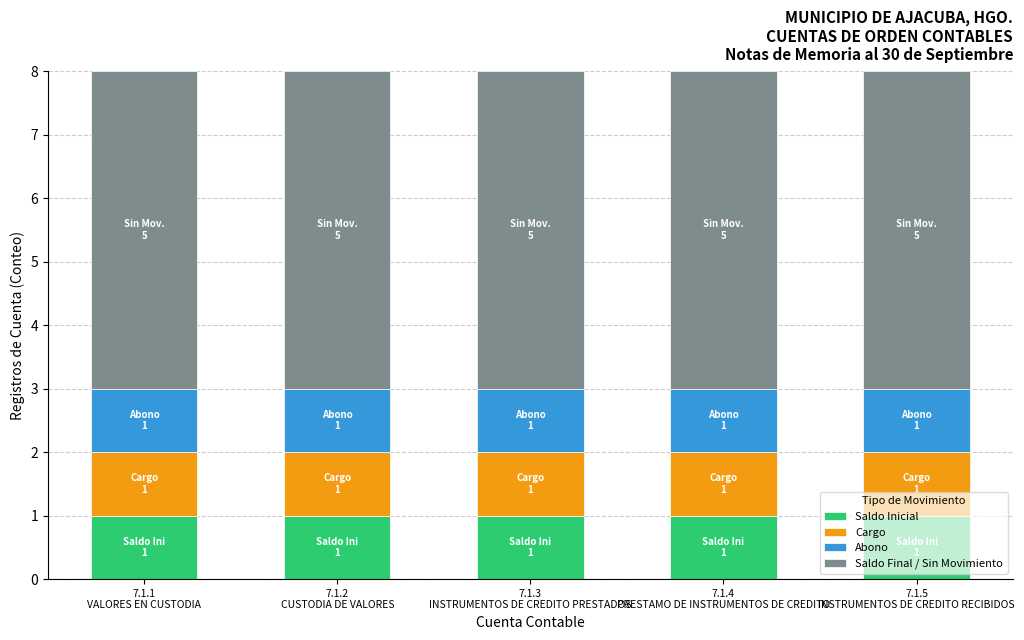

What are all the series names shown in the legend?

Saldo Inicial, Cargo, Abono, Saldo Final / Sin Movimiento